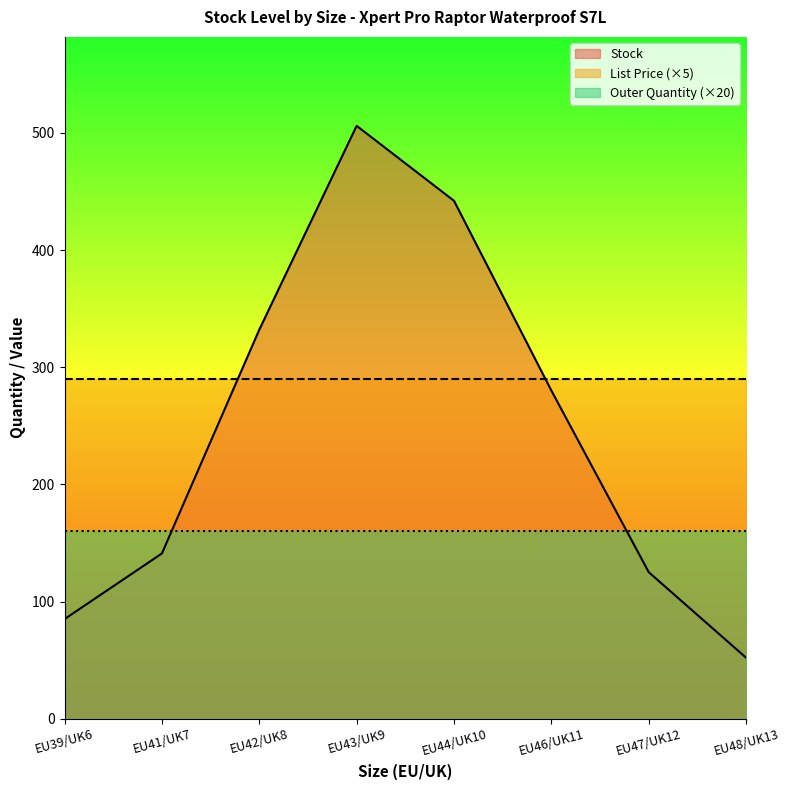

Reading right to left, list all the values displayed in this chart.

Stock: 52.0	125.0	280.0	442.0	506.0	332.0	141.0	85.0
List Price: 58.0	58.0	58.0	58.0	58.0	58.0	58.0	58.0
Outer Quantity: 8.0	8.0	8.0	8.0	8.0	8.0	8.0	8.0